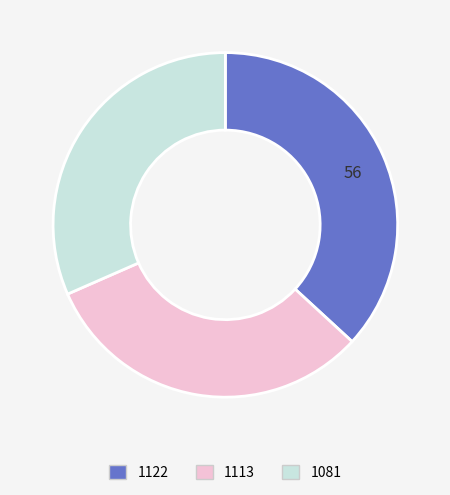

Which slice is the largest?

1122